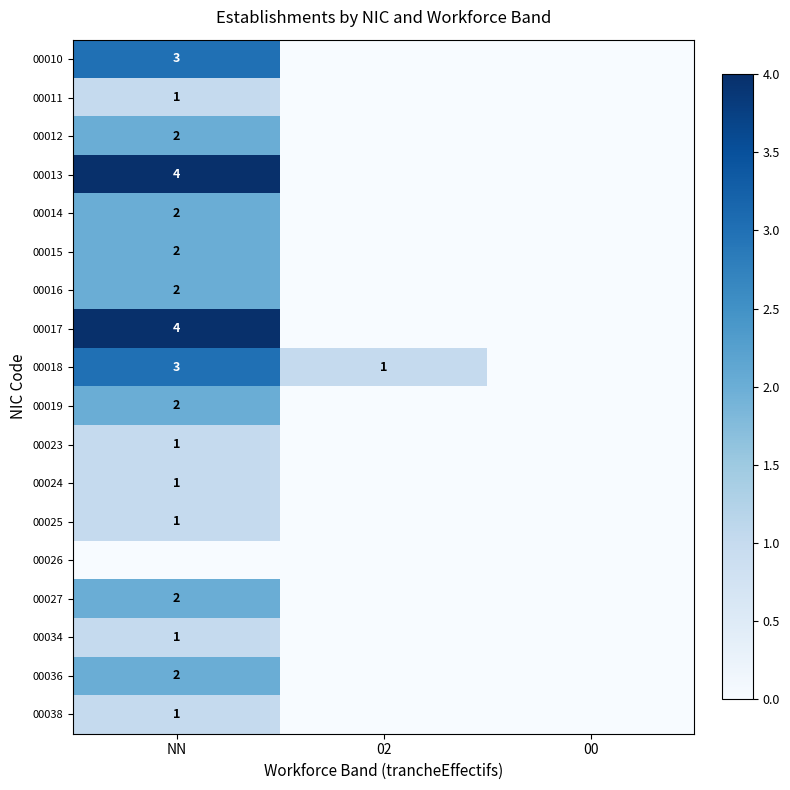

The 00012 series shows 2 at NN. True or false?

True